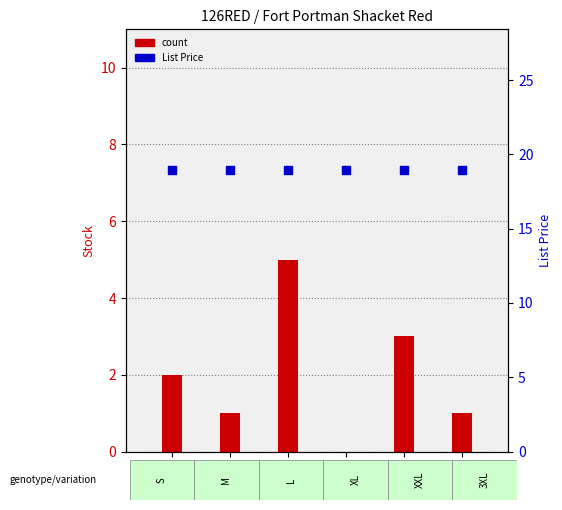

Is the value of count at S greater than the value of percentile rank within the sample at S?

No